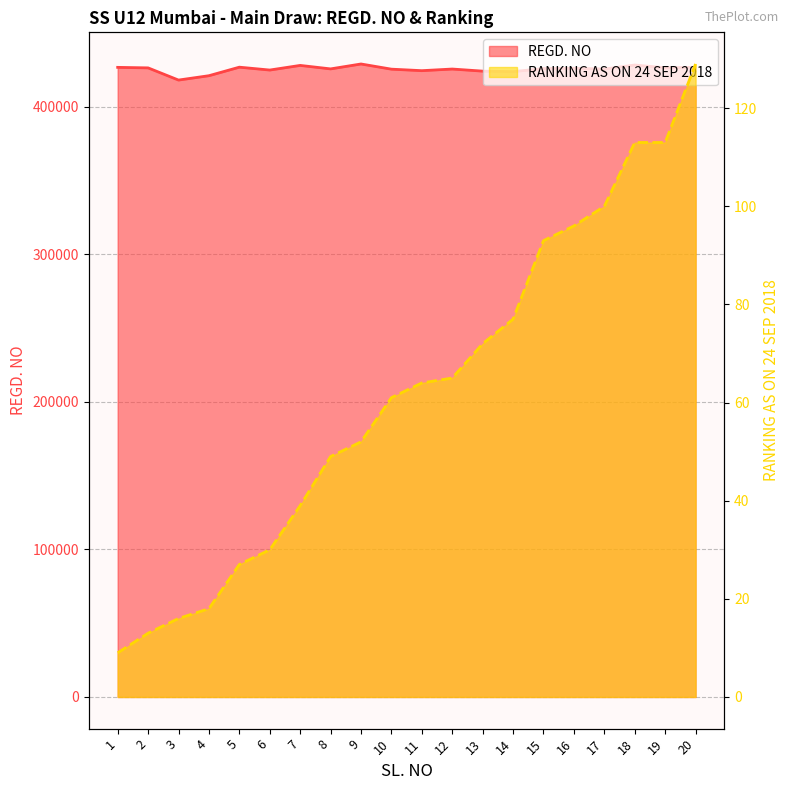

What is the difference between the maximum and minimum values in the REGD. NO series?

10901